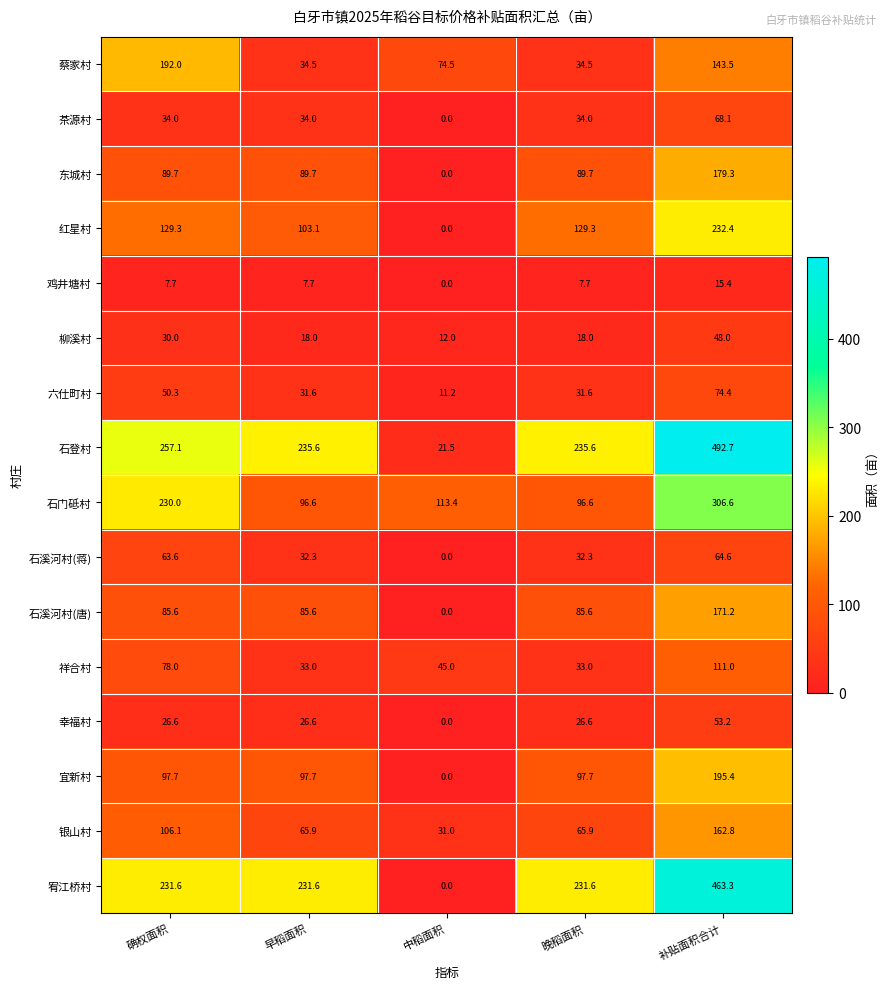

At how many categories does at least one series exceed 43?

5